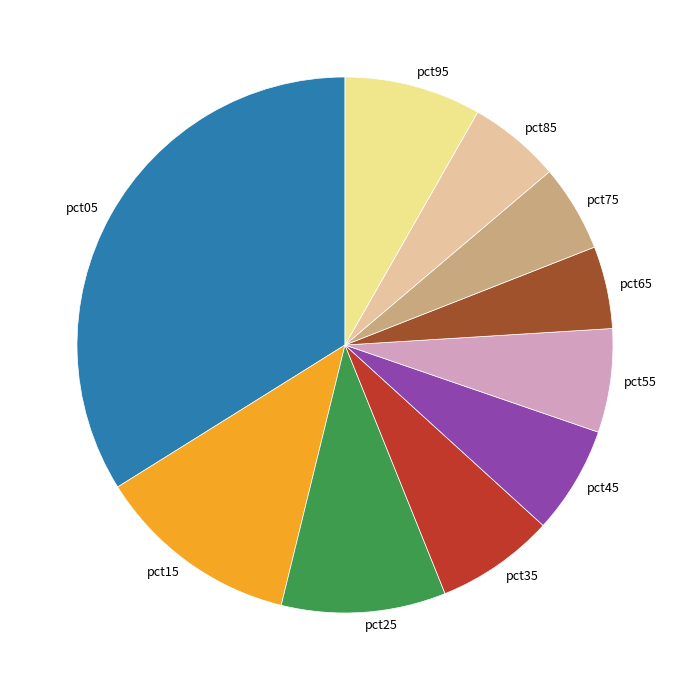

Combined, do pct75 and pct05 account for over 50%?

No